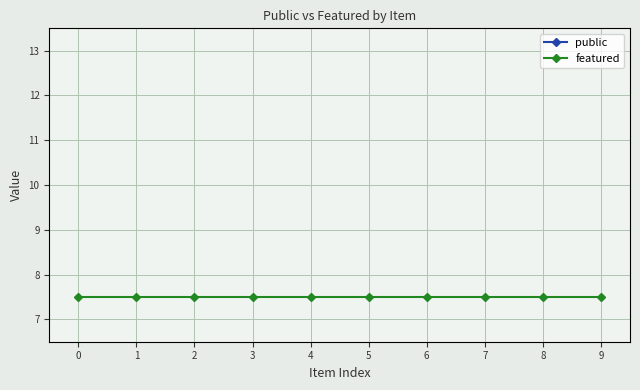

Reading left to right, list all the values displayed in this chart.

public: 18.0	20.4	21.3	20.2	17.8	15.5	14.7	15.9	18.4	20.6
featured: 7.5	7.5	7.5	7.5	7.5	7.5	7.5	7.5	7.5	7.5